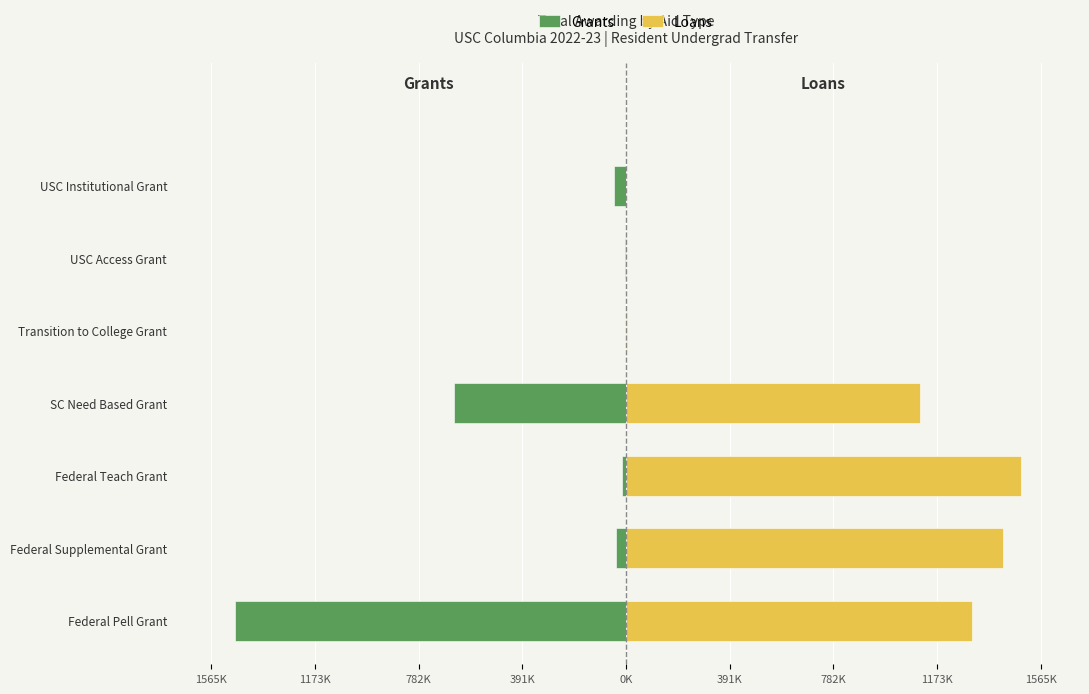

What is the difference between the highest and lowest values at Federal Pell Grant?

2783267